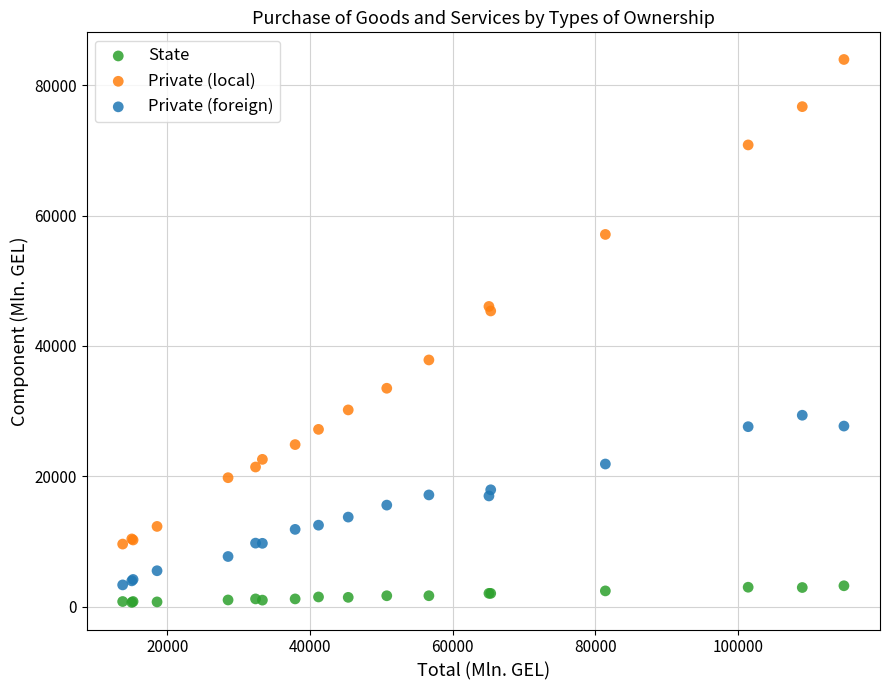

Which series reaches the minimum Y coordinate?

State